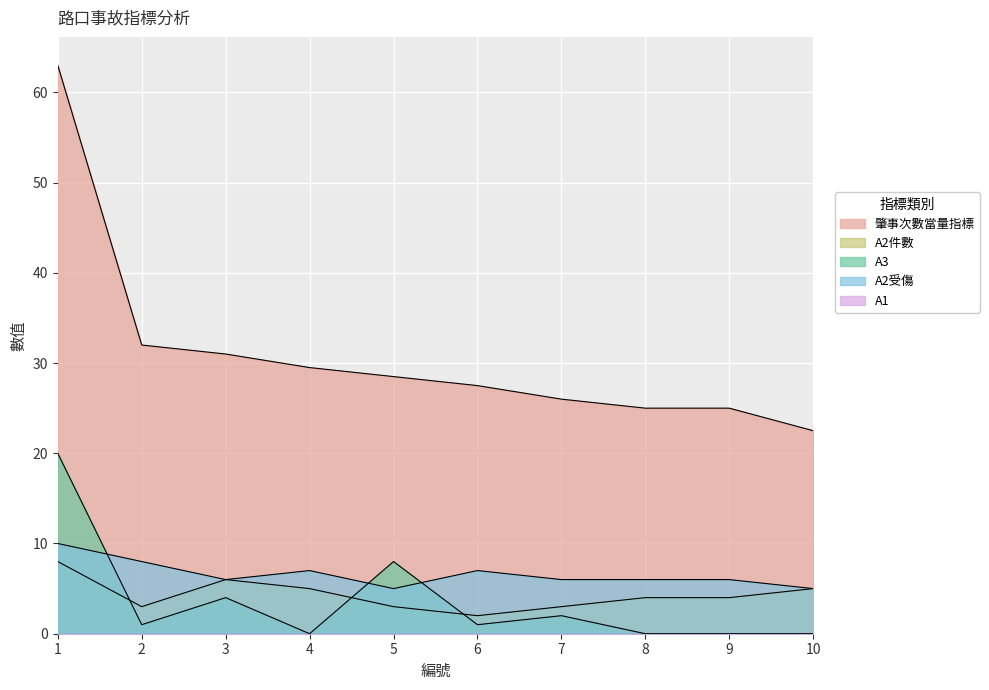

Is it true that 肇事次數當量指標 equals 10.4 at 7?

False